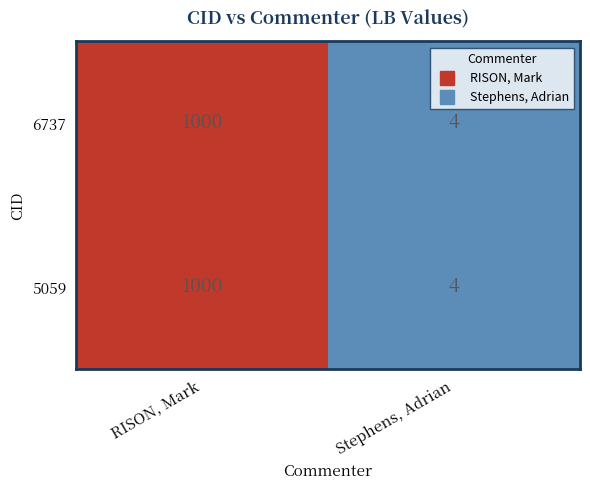

What is the maximum value shown in the chart?

1000